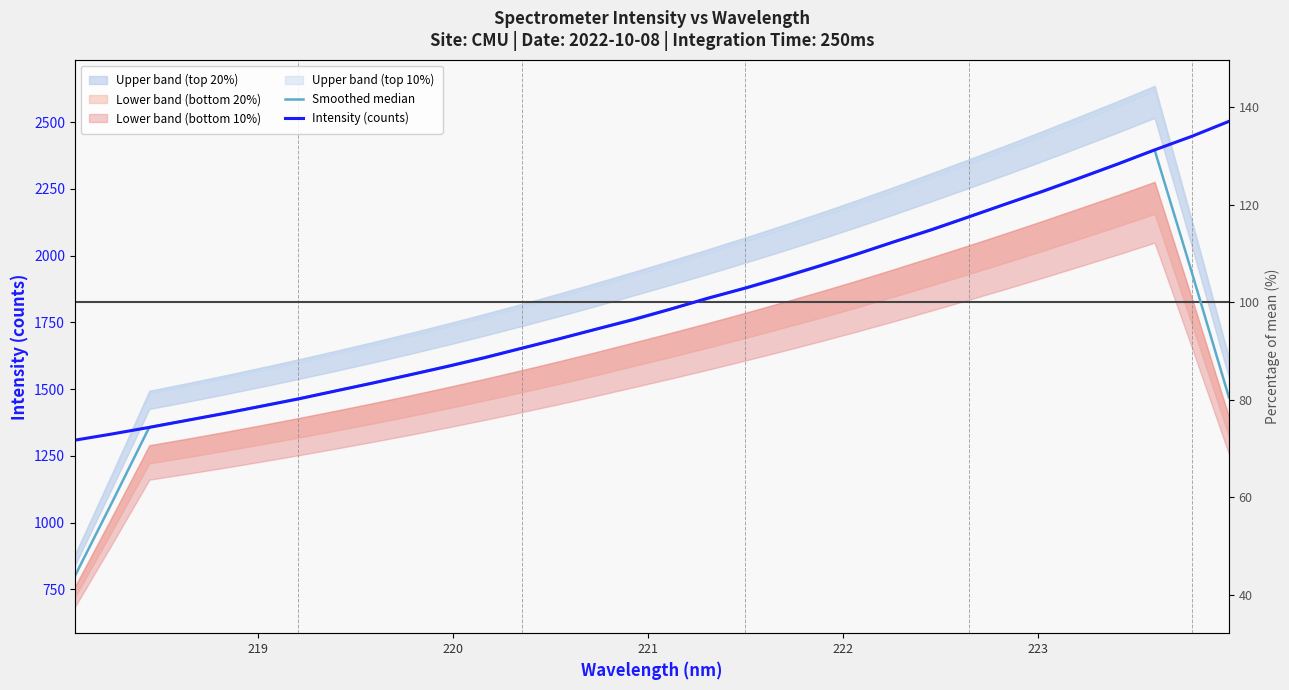

True or false: Intensity (counts) and Smoothed median intersect in this chart.

True